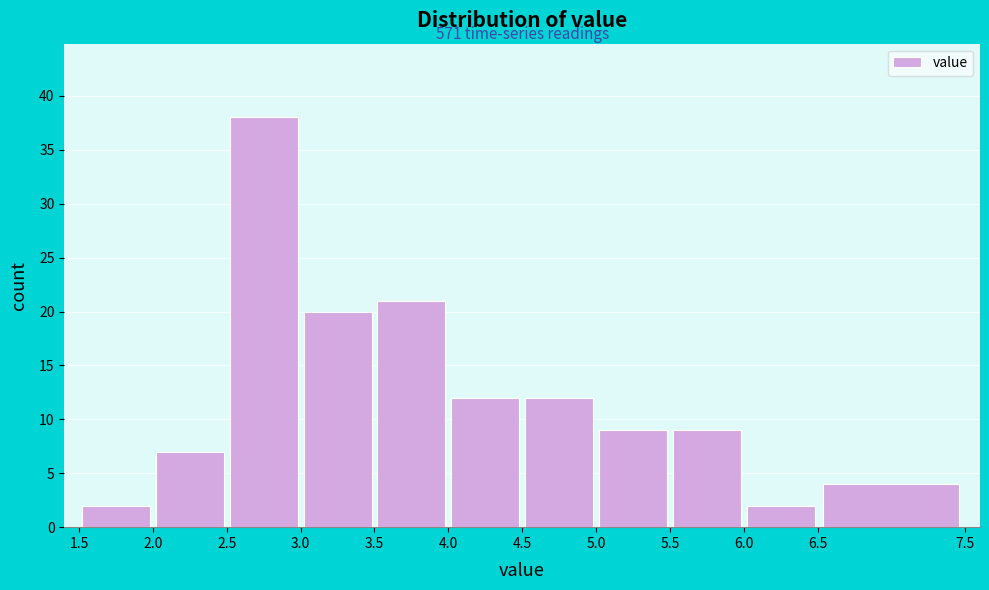

Over which range of the x-axis is the bar tallest?

2.5 to 3.0